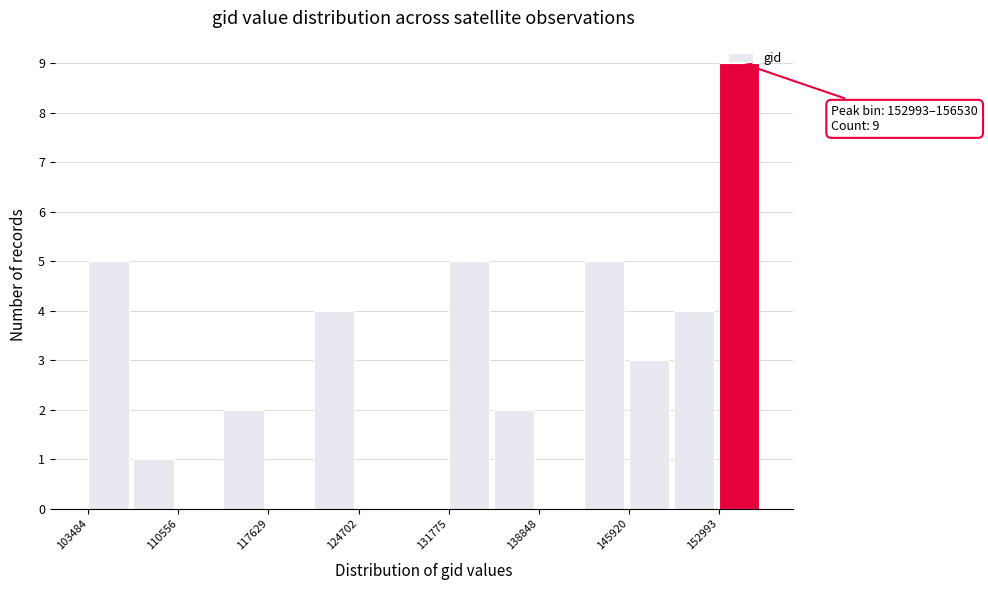

Around what value on the x-axis is the tallest bar? Give the approximate position of its centre, as read against the axis.

155000